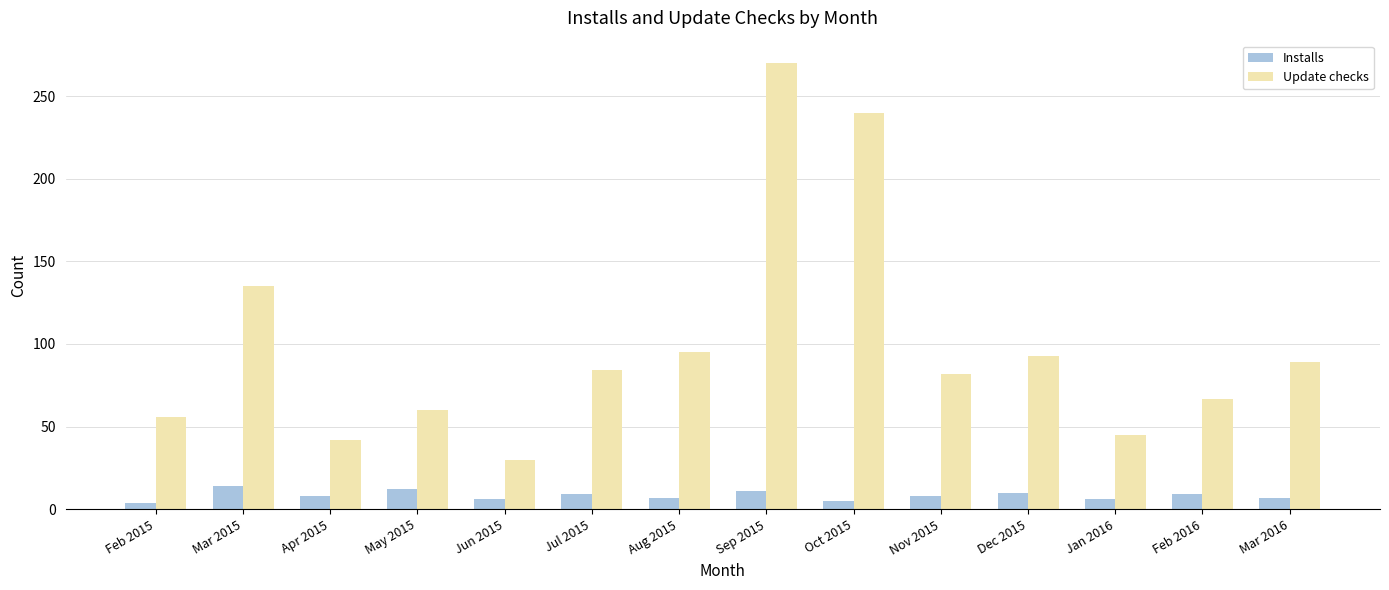

What is the difference between the Installs values at Jan 2016 and Feb 2016?

3